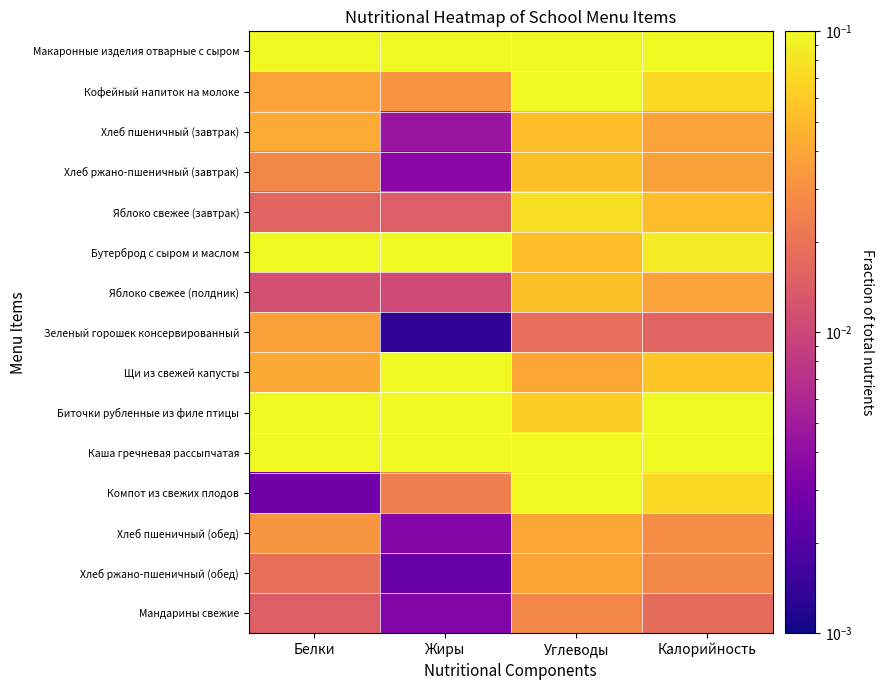

Which label corresponds to the largest value in the chart?

Жиры